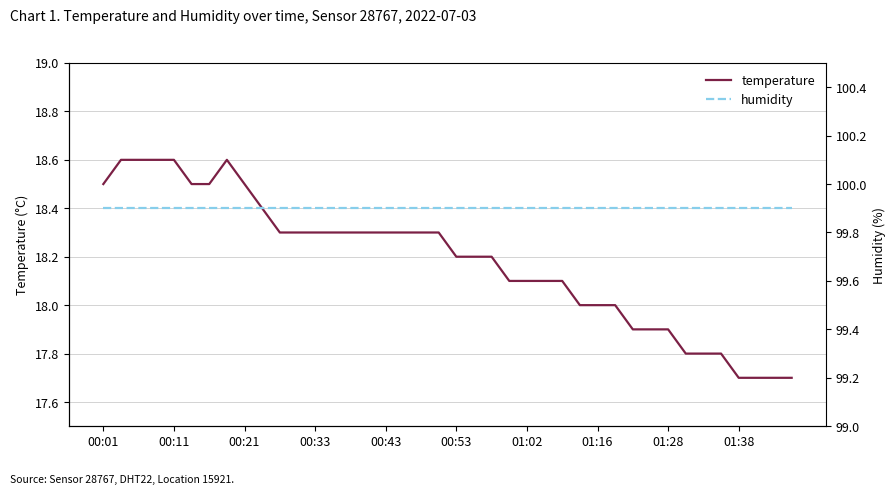

True or false: temperature and humidity intersect in this chart.

False